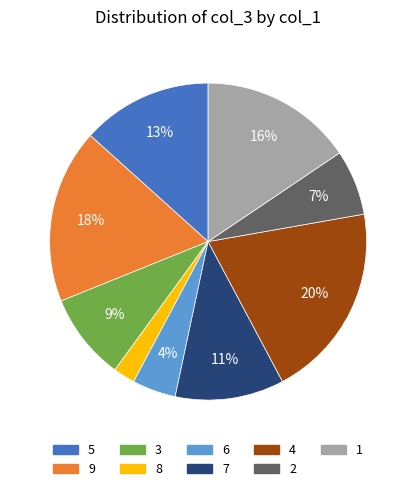

Combined, do 9 and 4 account for over 50%?

No